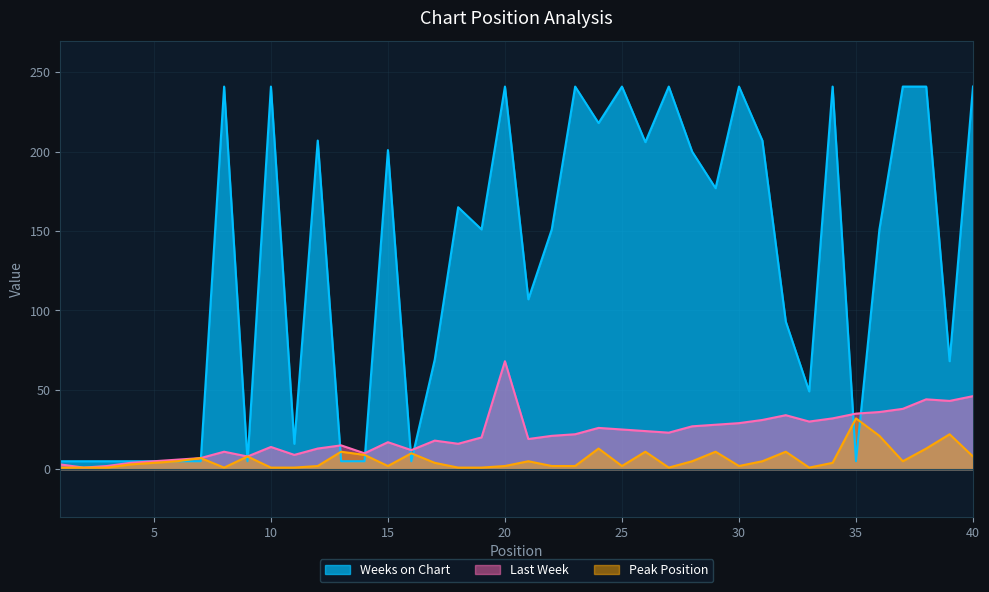

How many intersections are there between Weeks on Chart and Last Week?

9